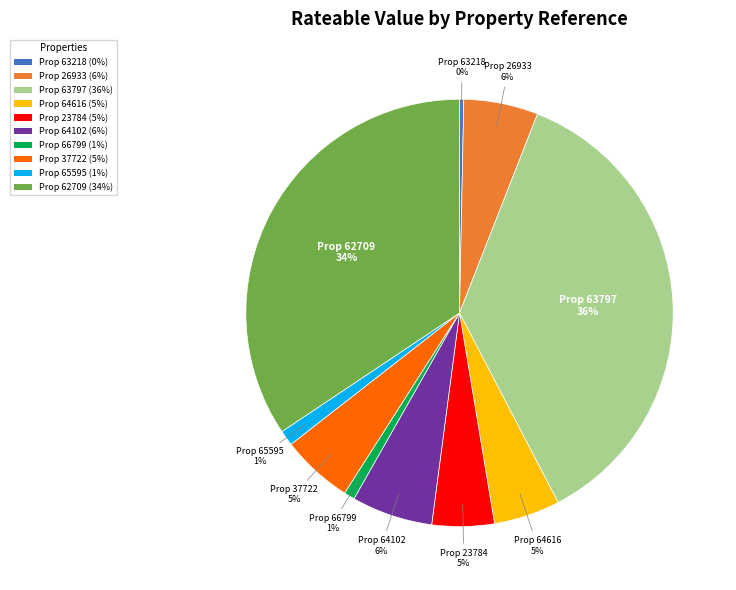

Combined, do Prop 23784 (5%) and Prop 37722 (5%) account for over 50%?

No